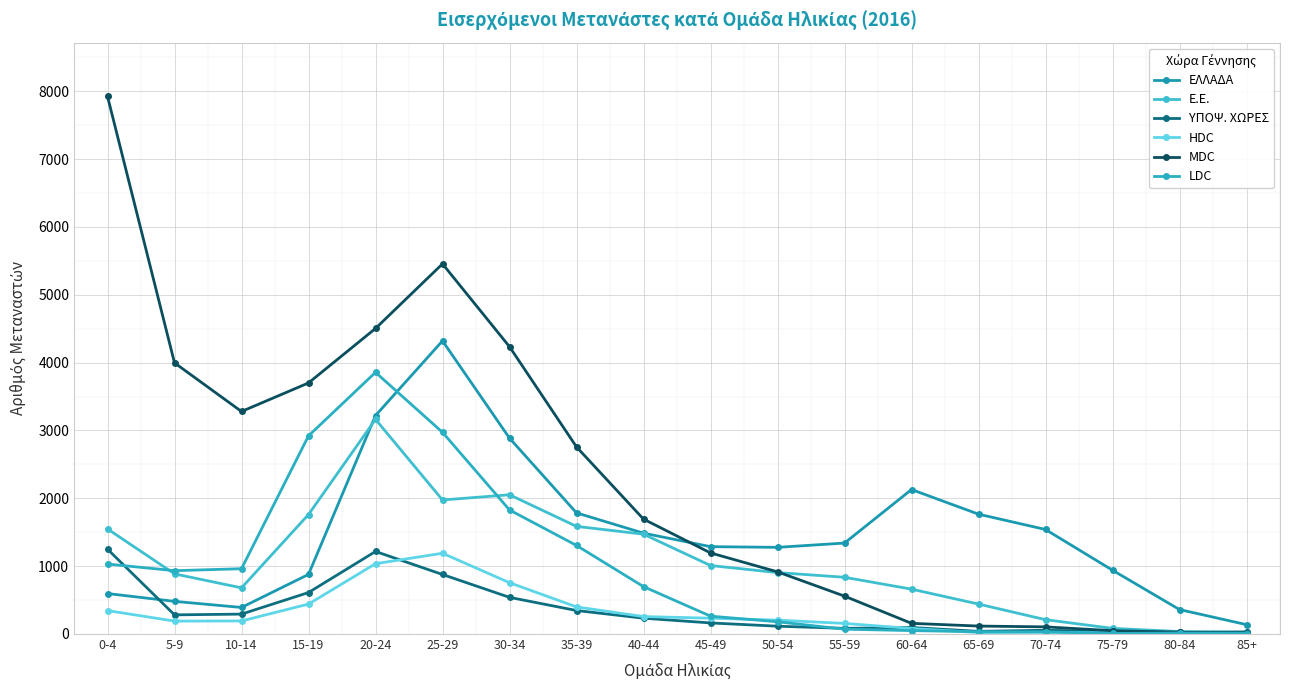

Is it true that MDC equals 2136 at 20-24?

False